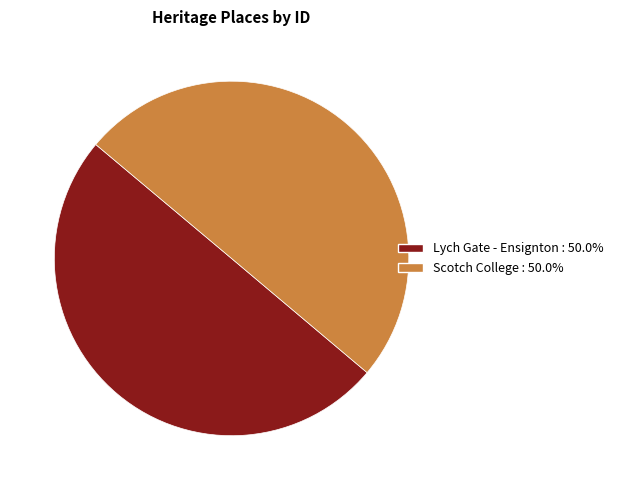

Approximately how many times larger is the value at Scotch College : 50.0% compared to Lych Gate - Ensignton : 50.0%?

1.0